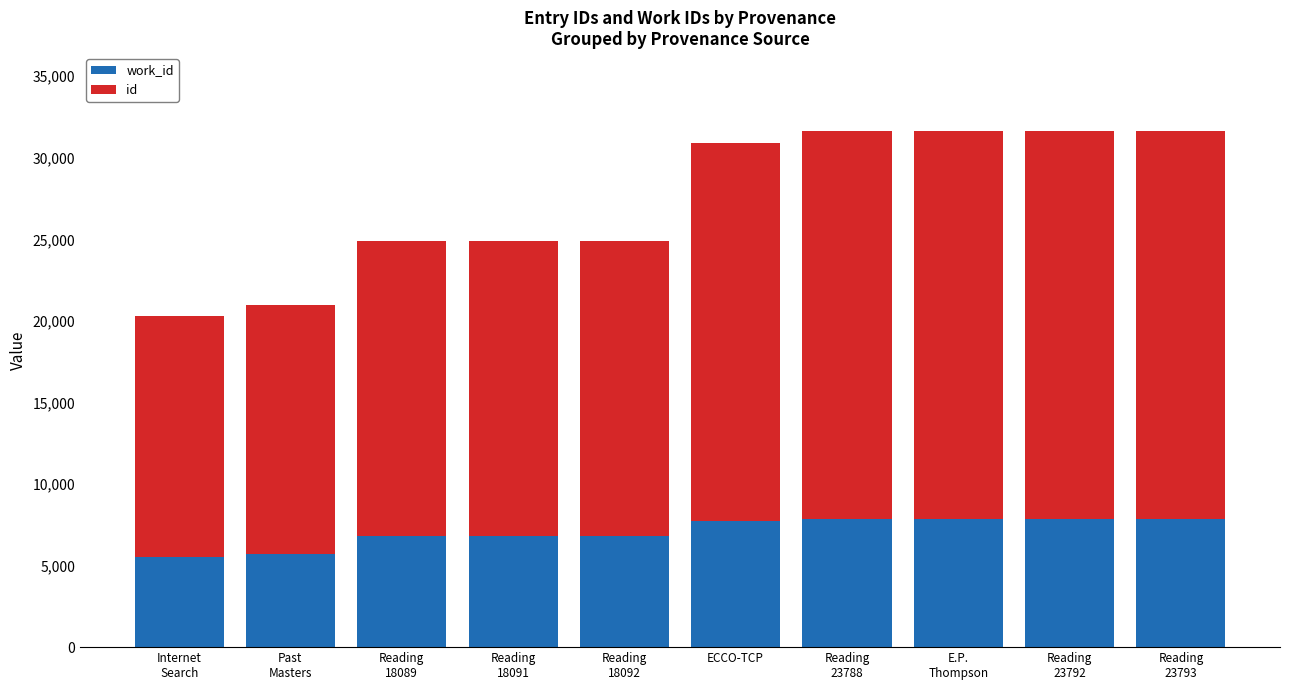

At how many categories does at least one series exceed 19296?

5